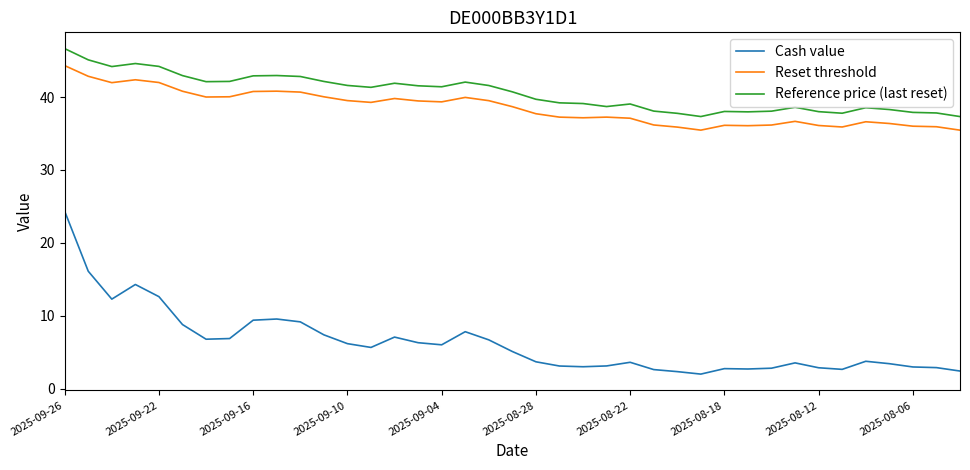

What is the lowest value of the Reset threshold series?

35.5